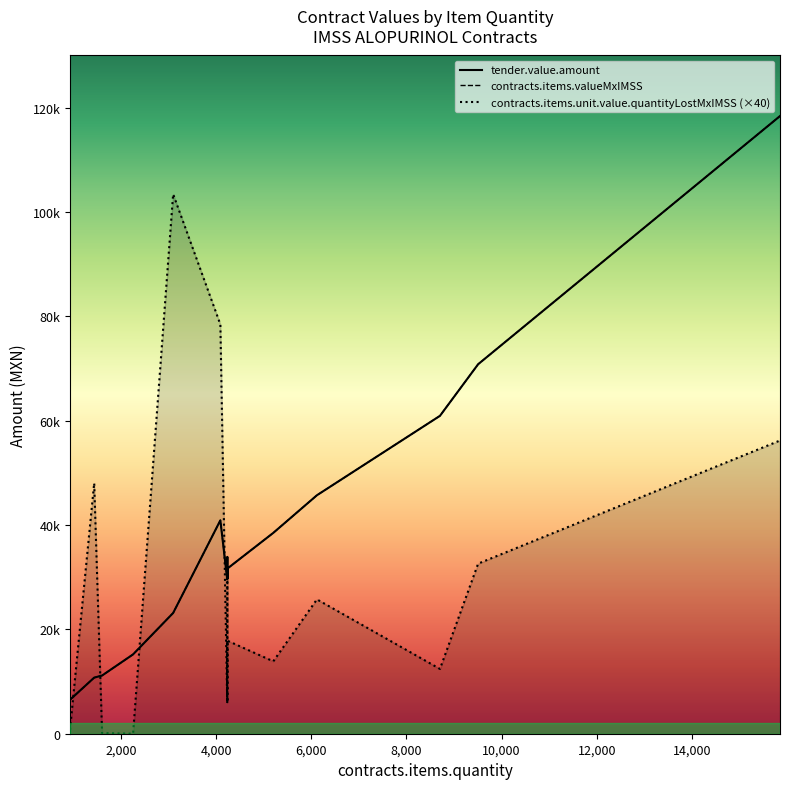

Is the value of contracts.items.valueMxIMSS at 4237 greater than the value of tender.value.amount at 2256?

Yes